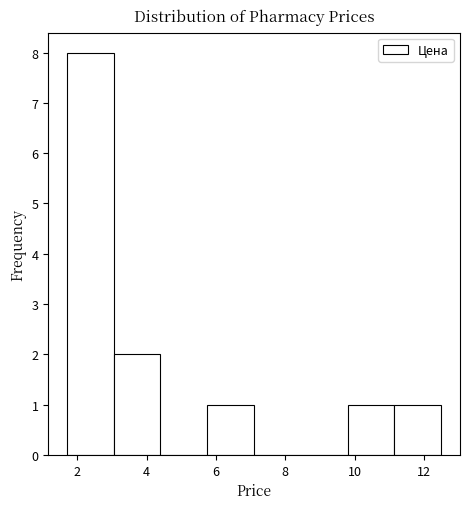

Over which range of the x-axis is the bar tallest?

1.70 to 3.05